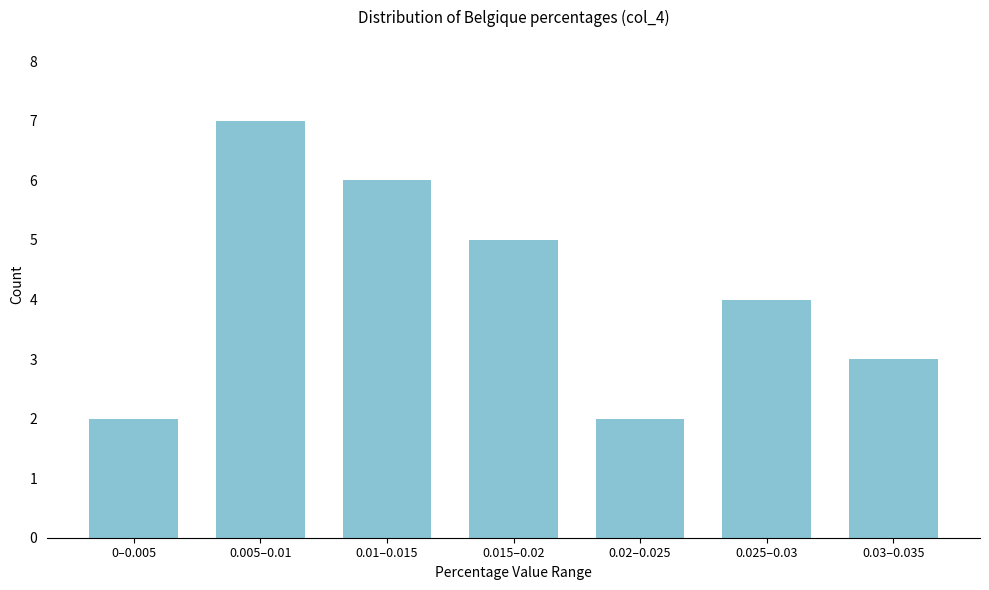

Reading left to right, extract all data points from this chart.

2	7	6	5	2	4	3